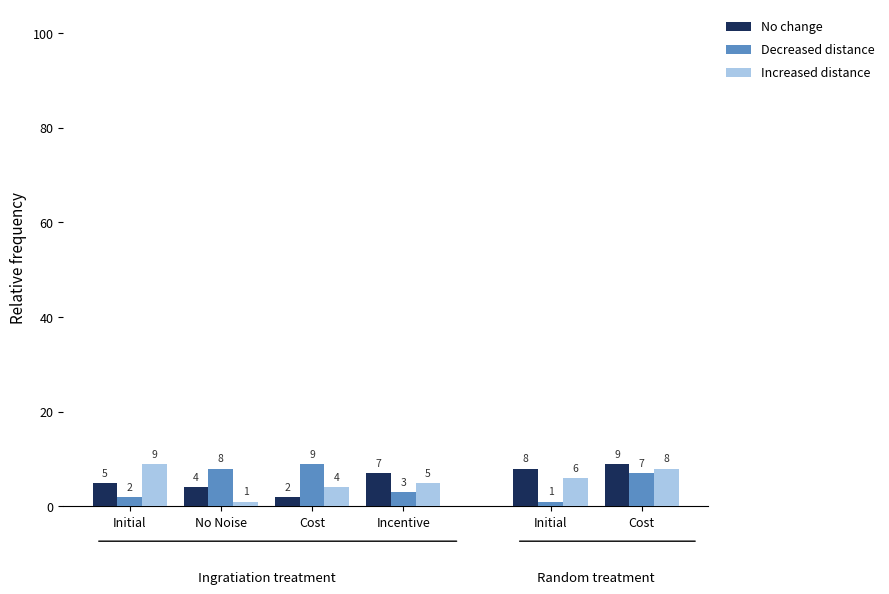

Rank the series by their average value, from lowest to highest.

Decreased distance, Increased distance, No change